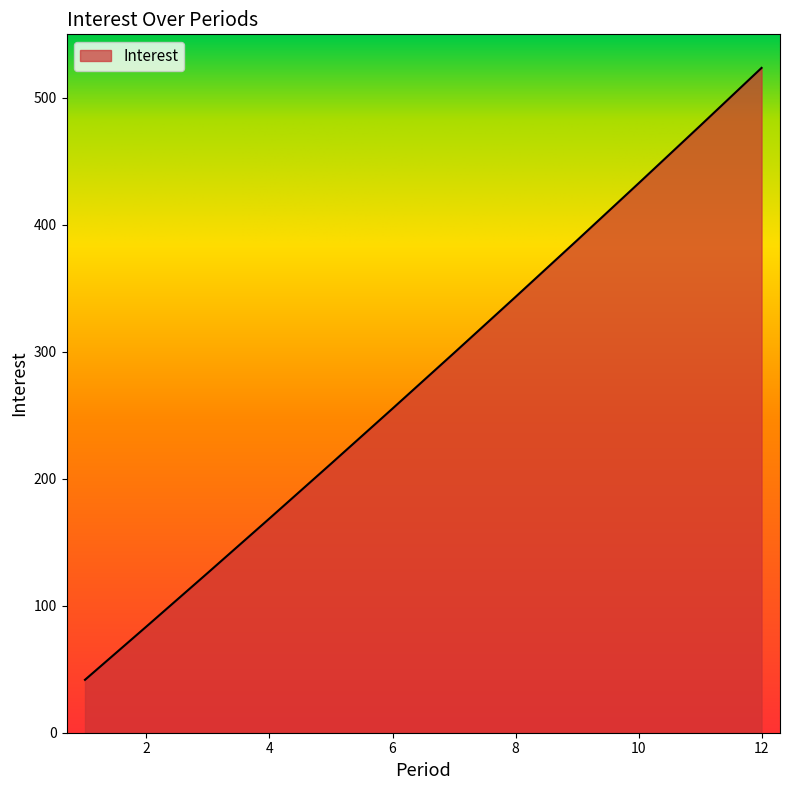

What is the maximum value shown in the chart?

523.6